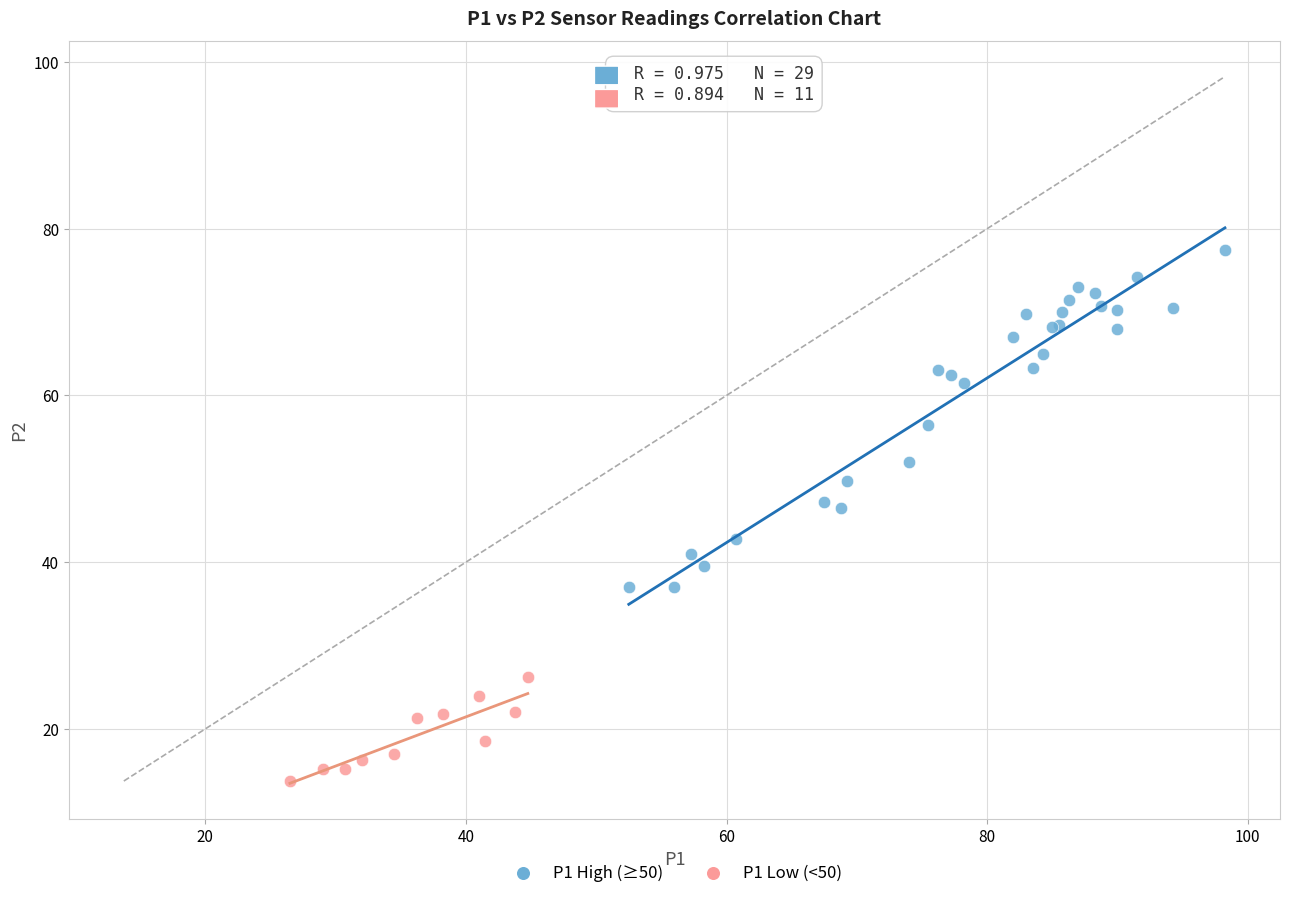

Which series contains the lowest Y value?

P1 Low (<50)